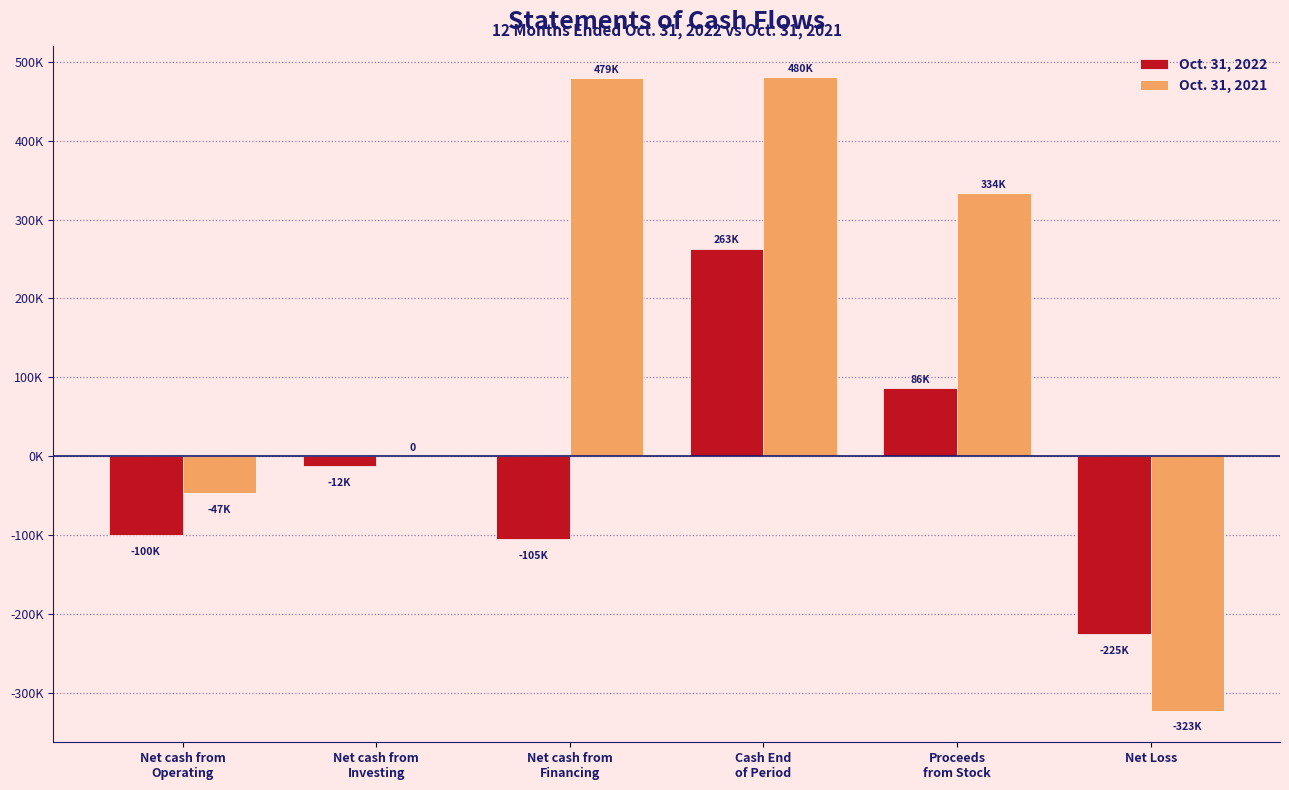

What are all the series names shown in the legend?

Oct. 31, 2022, Oct. 31, 2021